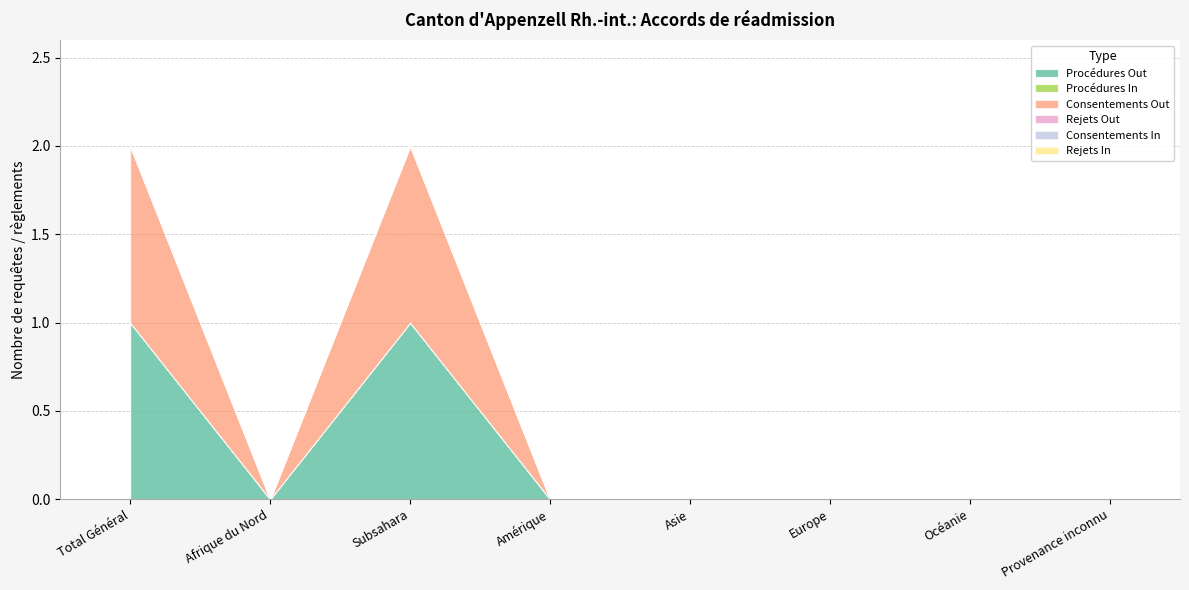

Does the chart have visible grid lines?

Yes